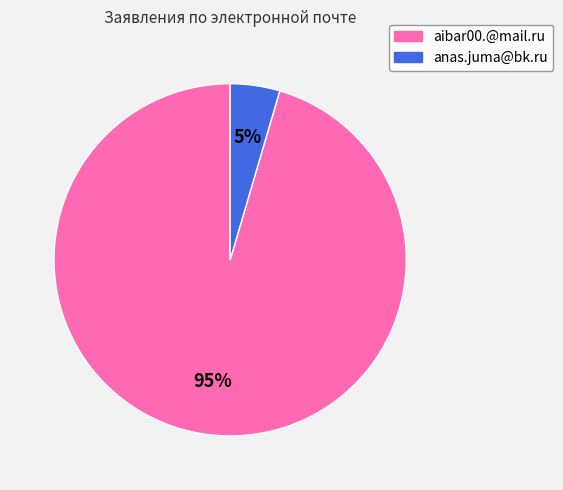

Which category has the biggest portion of the pie?

aibar00.@mail.ru